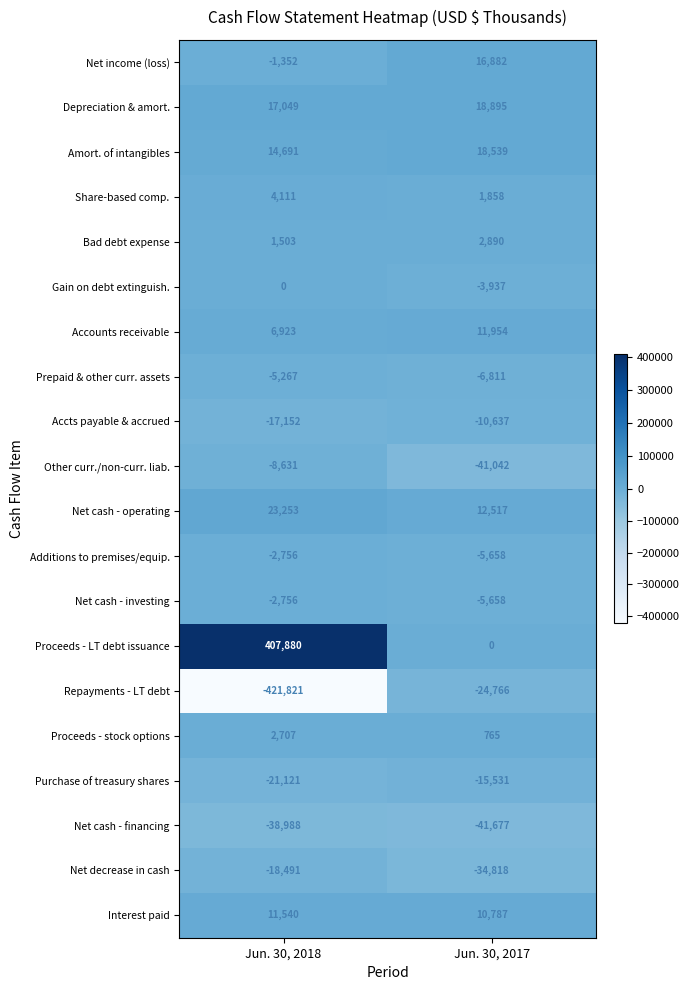

How many categories are shown in the chart?

2